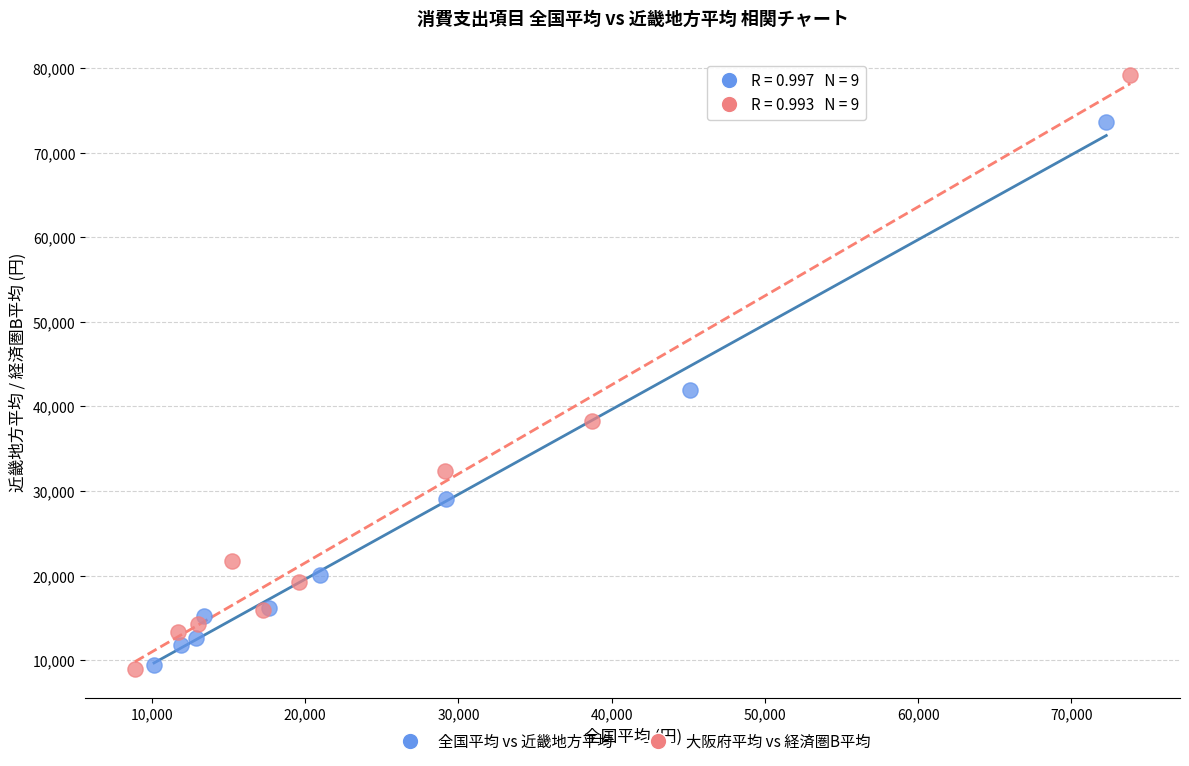

Which series has the widest spread of Y values?

大阪府平均 vs 経済圏B平均